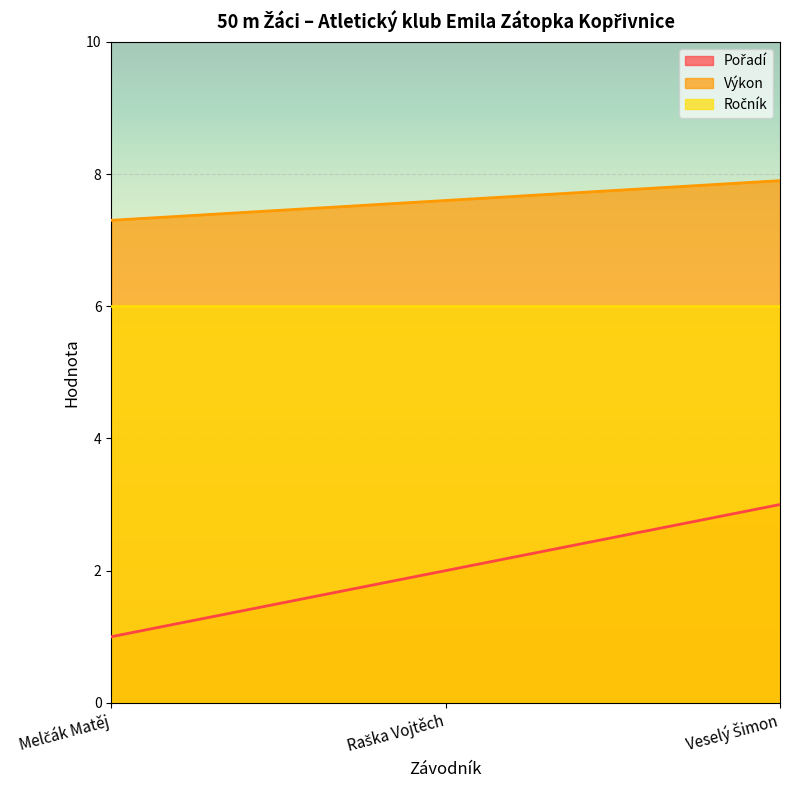

How many distinct data groups are displayed?

3